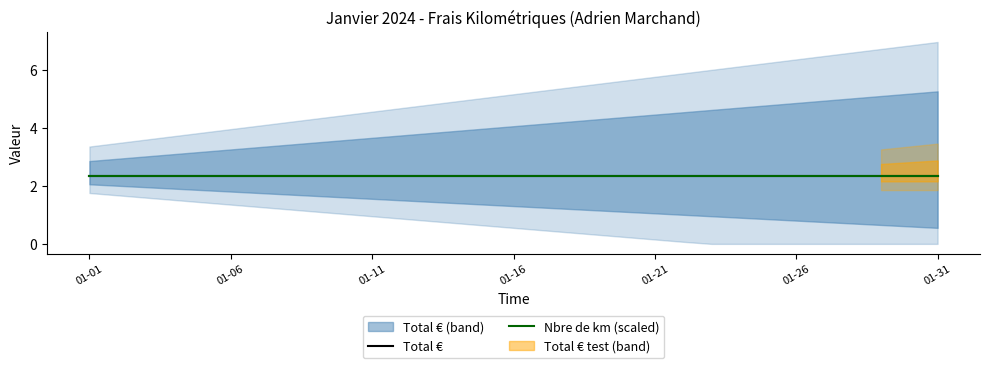

True or false: Total € has more than 2 points higher than both neighbors.

False